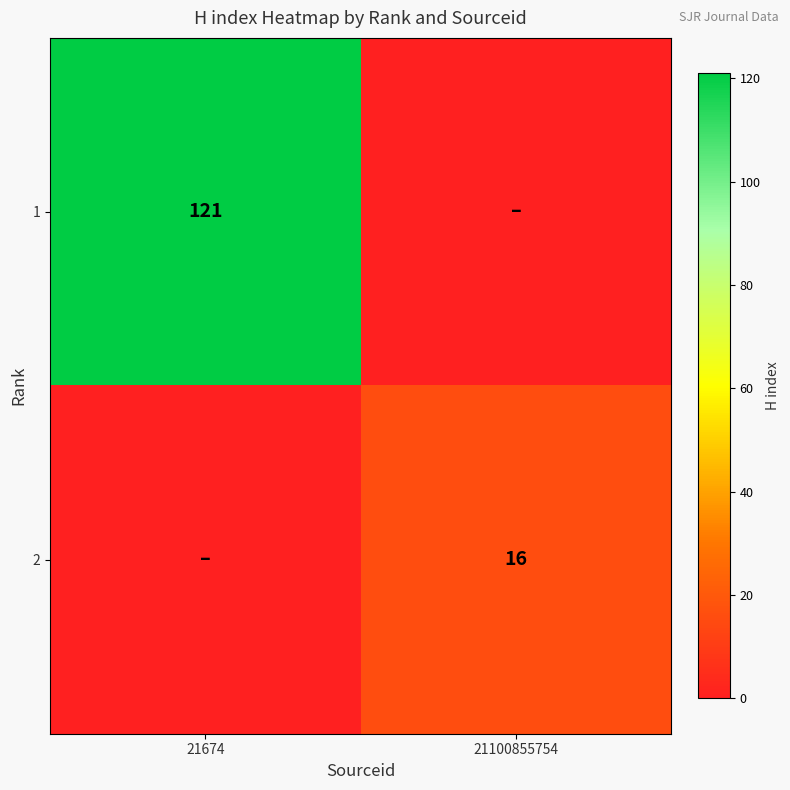

True or false: 2 has a value of 16 at 21100855754.

True